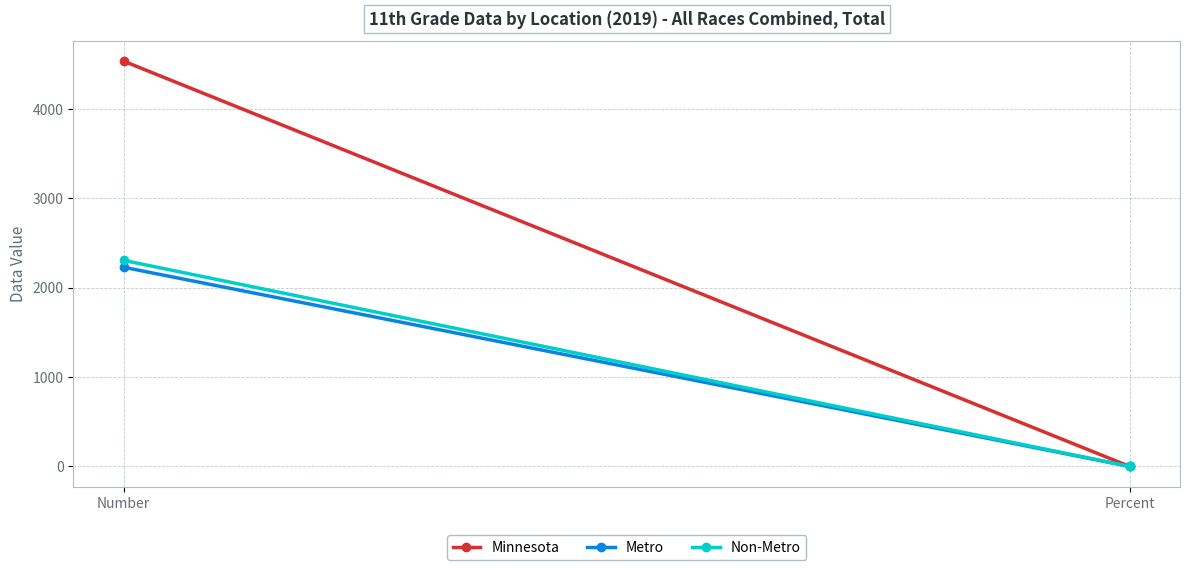

Which has a higher value, Percent or Number?

Number